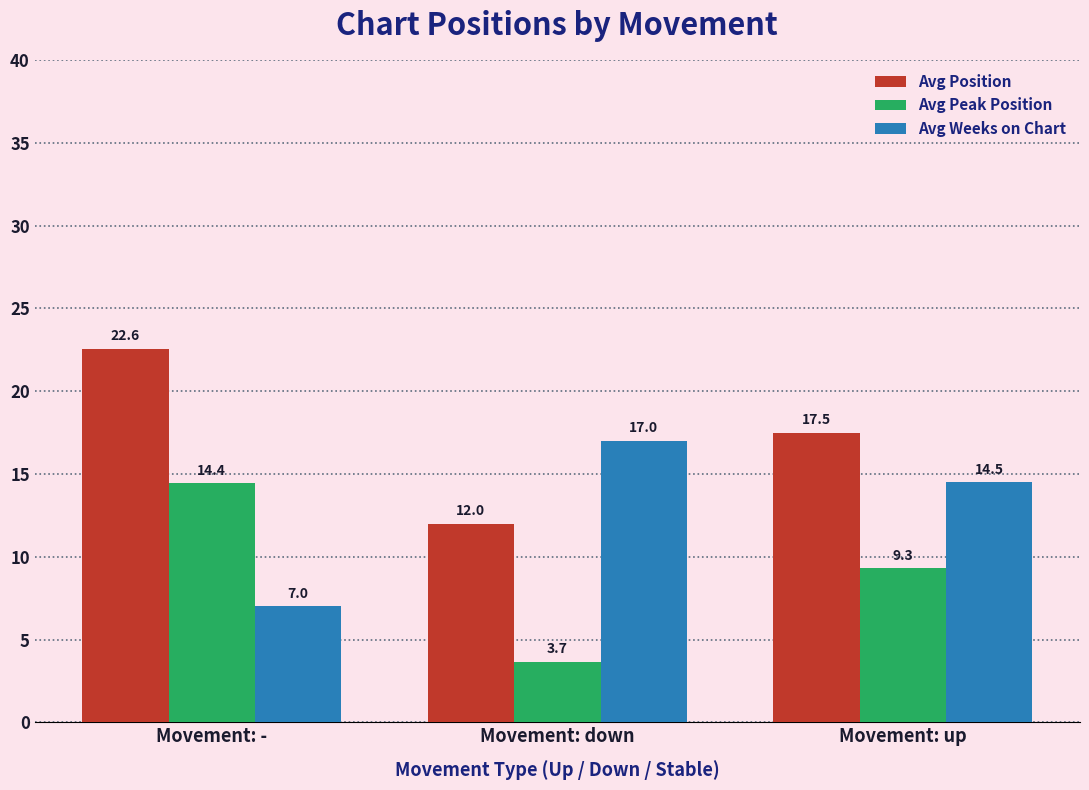

At which label does Avg Peak Position first exceed 9?

Movement: -